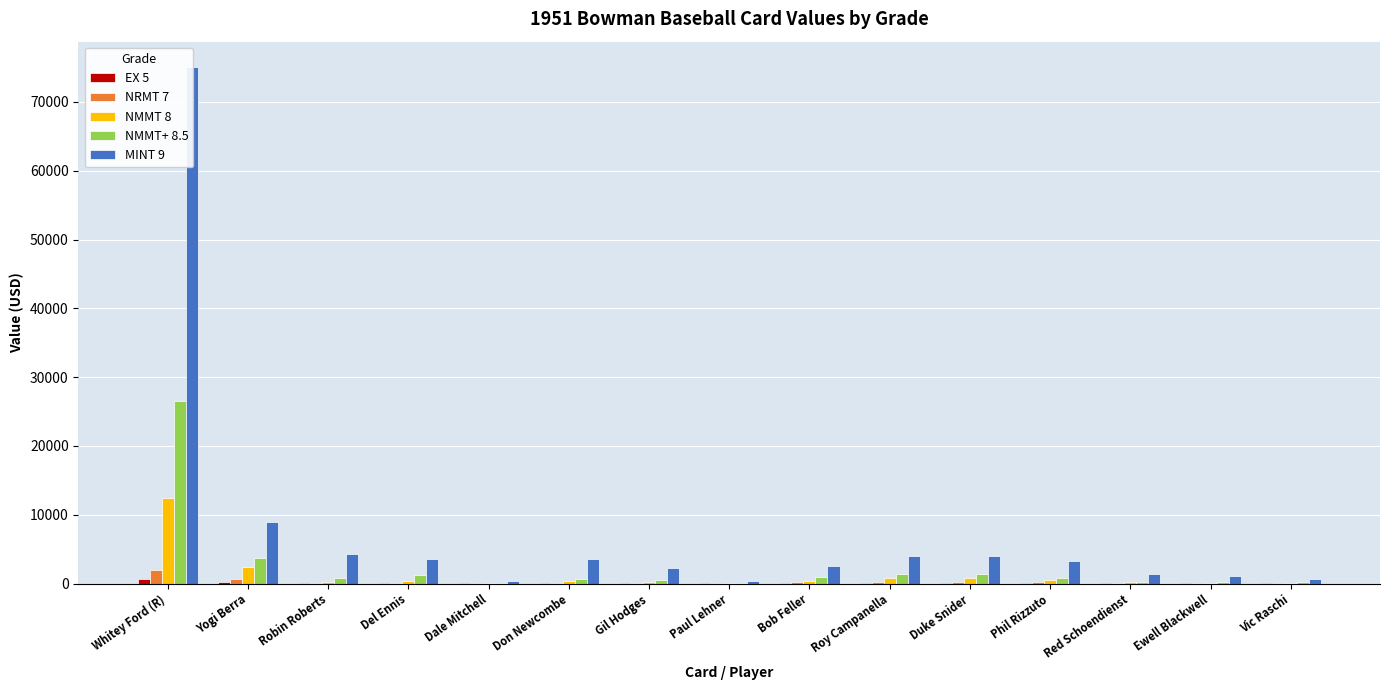

What is the label of the 5th bar from the right?

Duke Snider